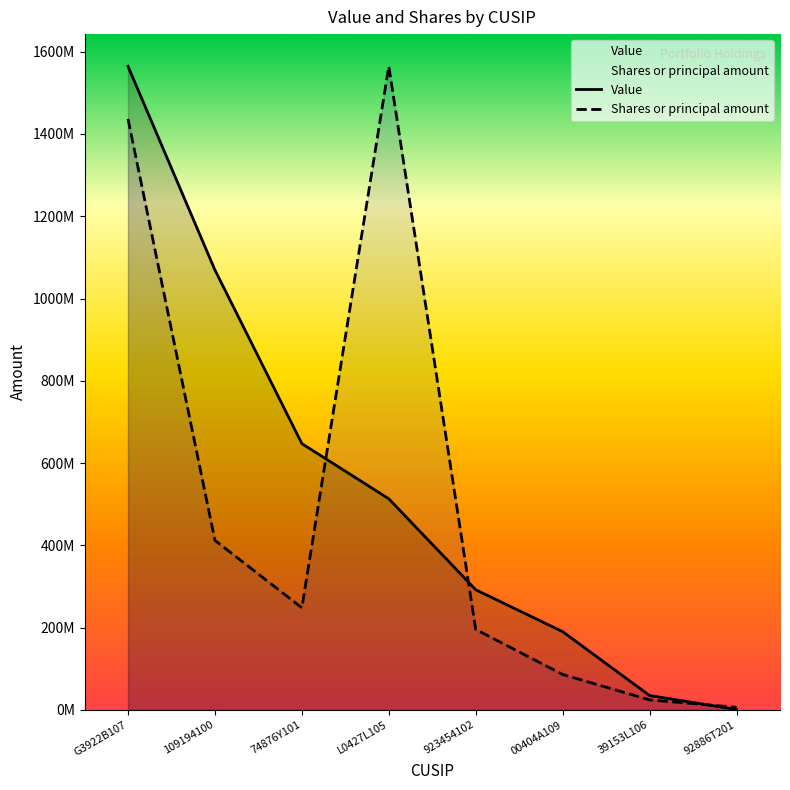

What is the difference between the second highest and minimum values in the Shares or principal amount series?

1430195869.4